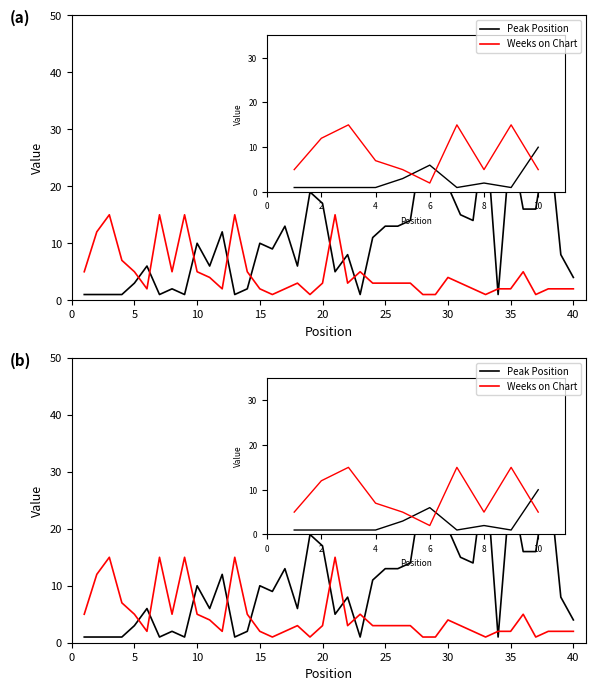

At which category is the sum across all series the highest?

32